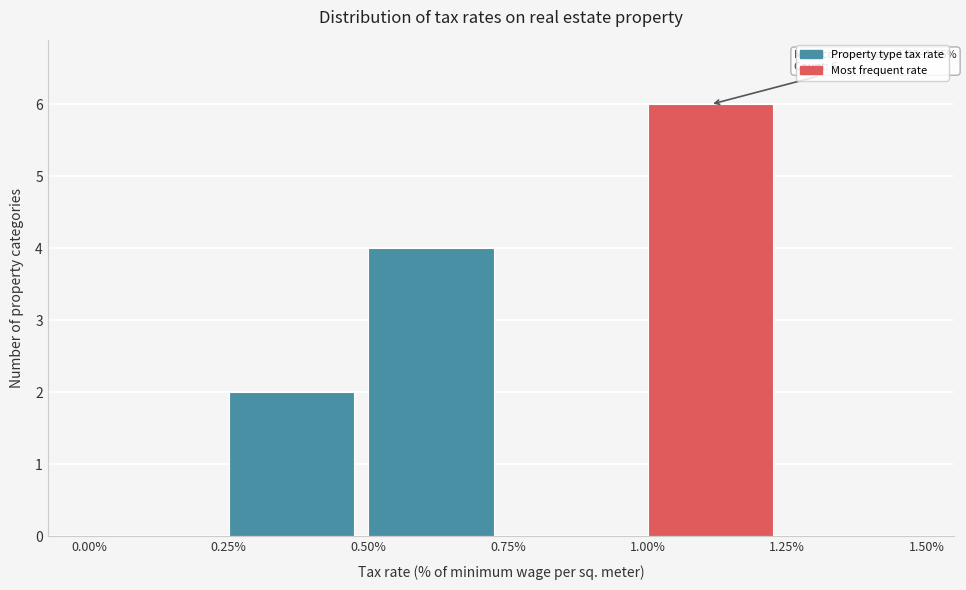

Over which range of the x-axis is the bar tallest?

1.00% to 1.25%